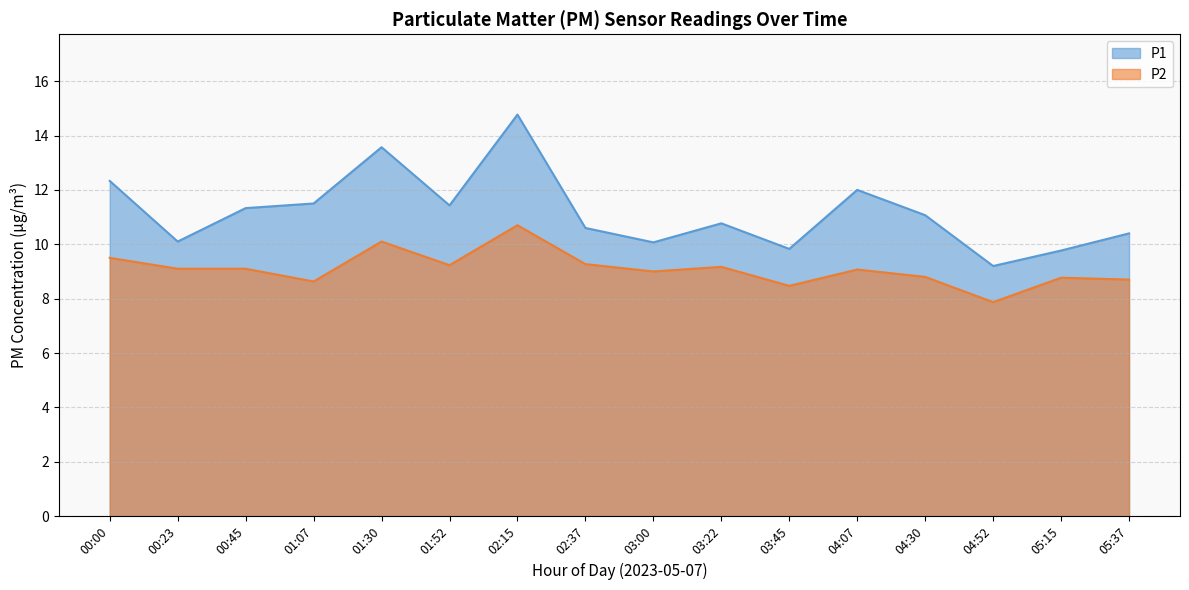

Rank the series by their average value, from lowest to highest.

P2, P1